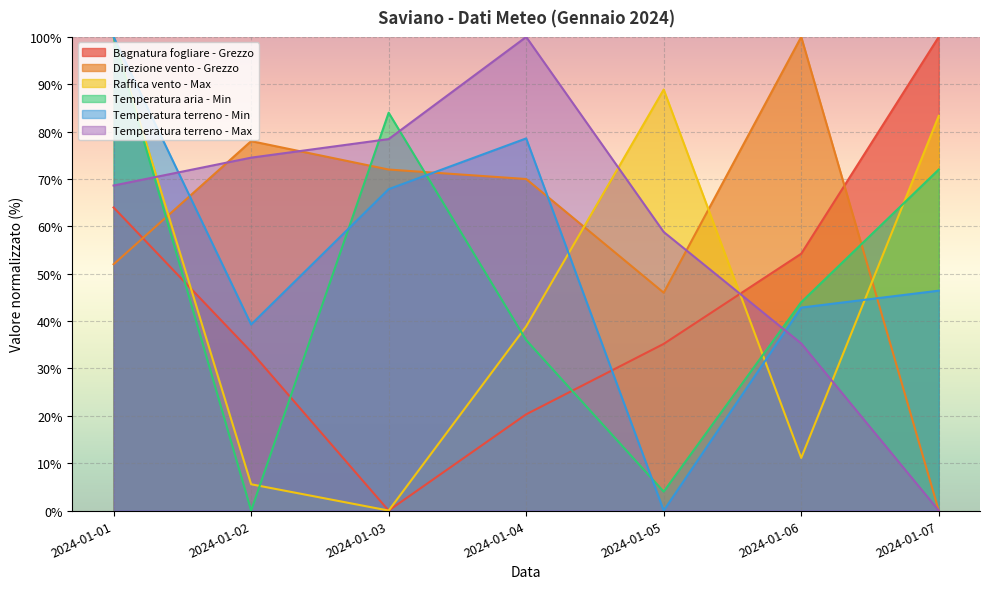

In Direzione vento - Grezzo, how many points are lower than both neighbors (excluding endpoints)?

1